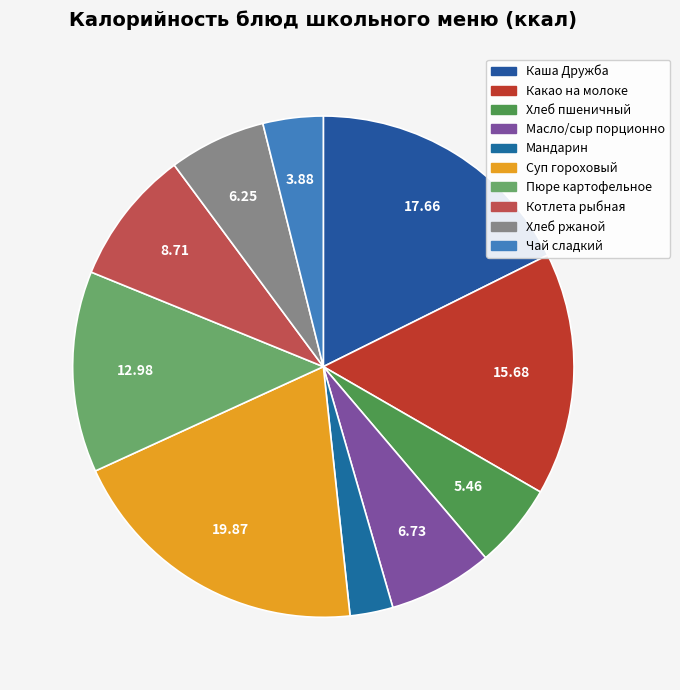

What percentage is the Суп гороховый slice, to the nearest percent?

20%